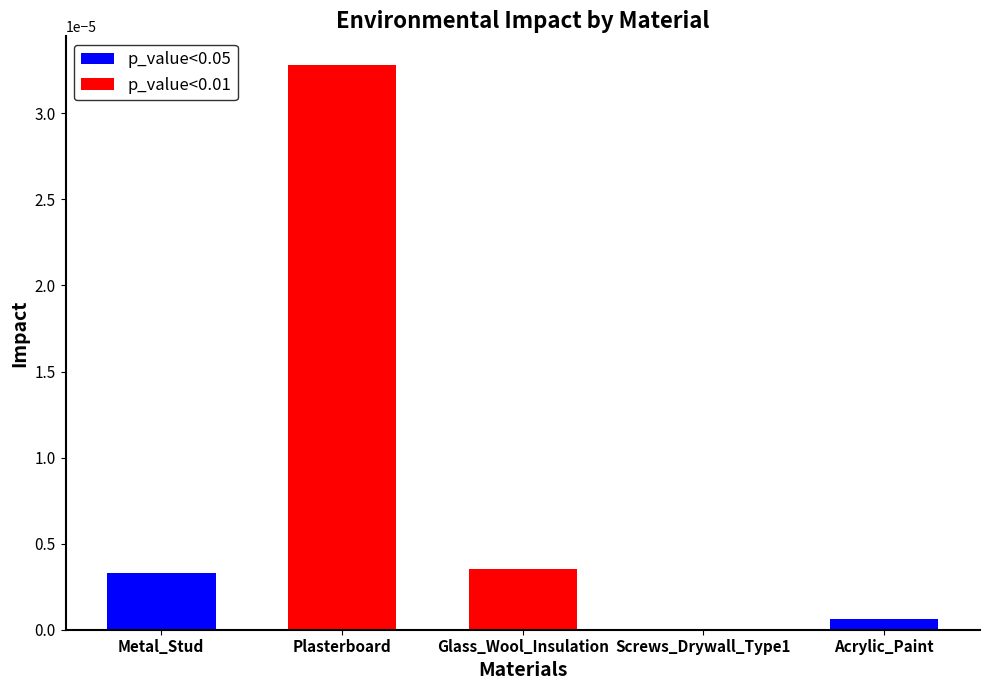

Which label corresponds to the largest value in the chart?

Plasterboard